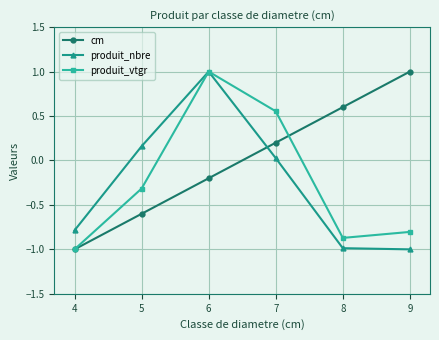

The produit_vtgr series shows -1.2 at 8. True or false?

False